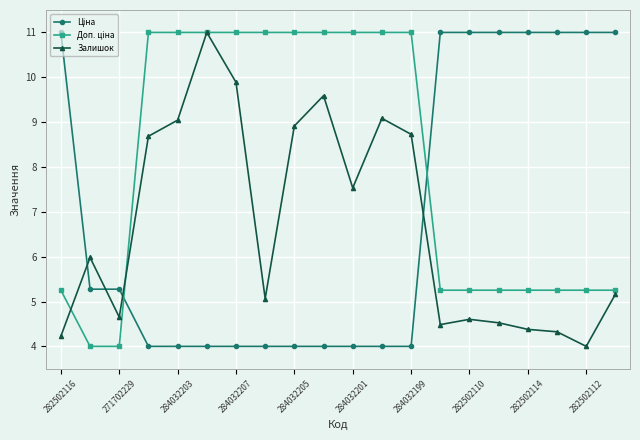

What is the minimum value shown in the chart?

4.0